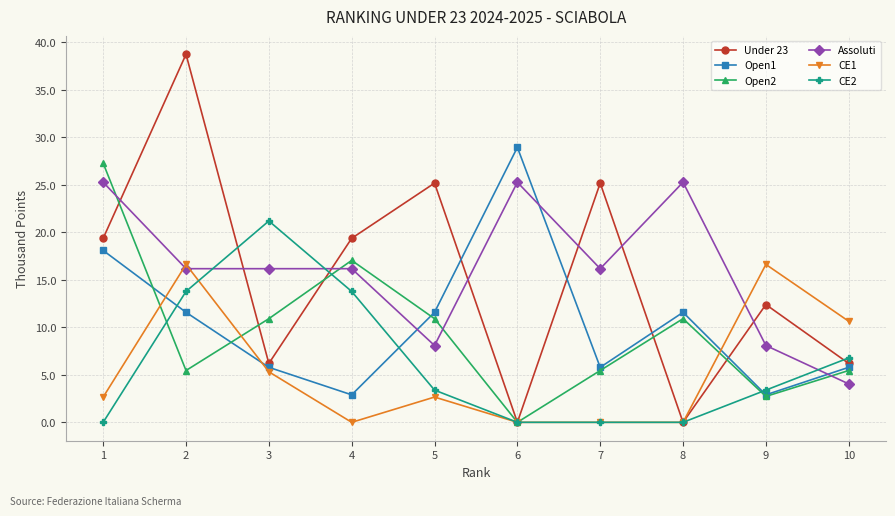

List the series in order of their peak value, lowest first.

CE1, CE2, Assoluti, Open2, Open1, Under 23